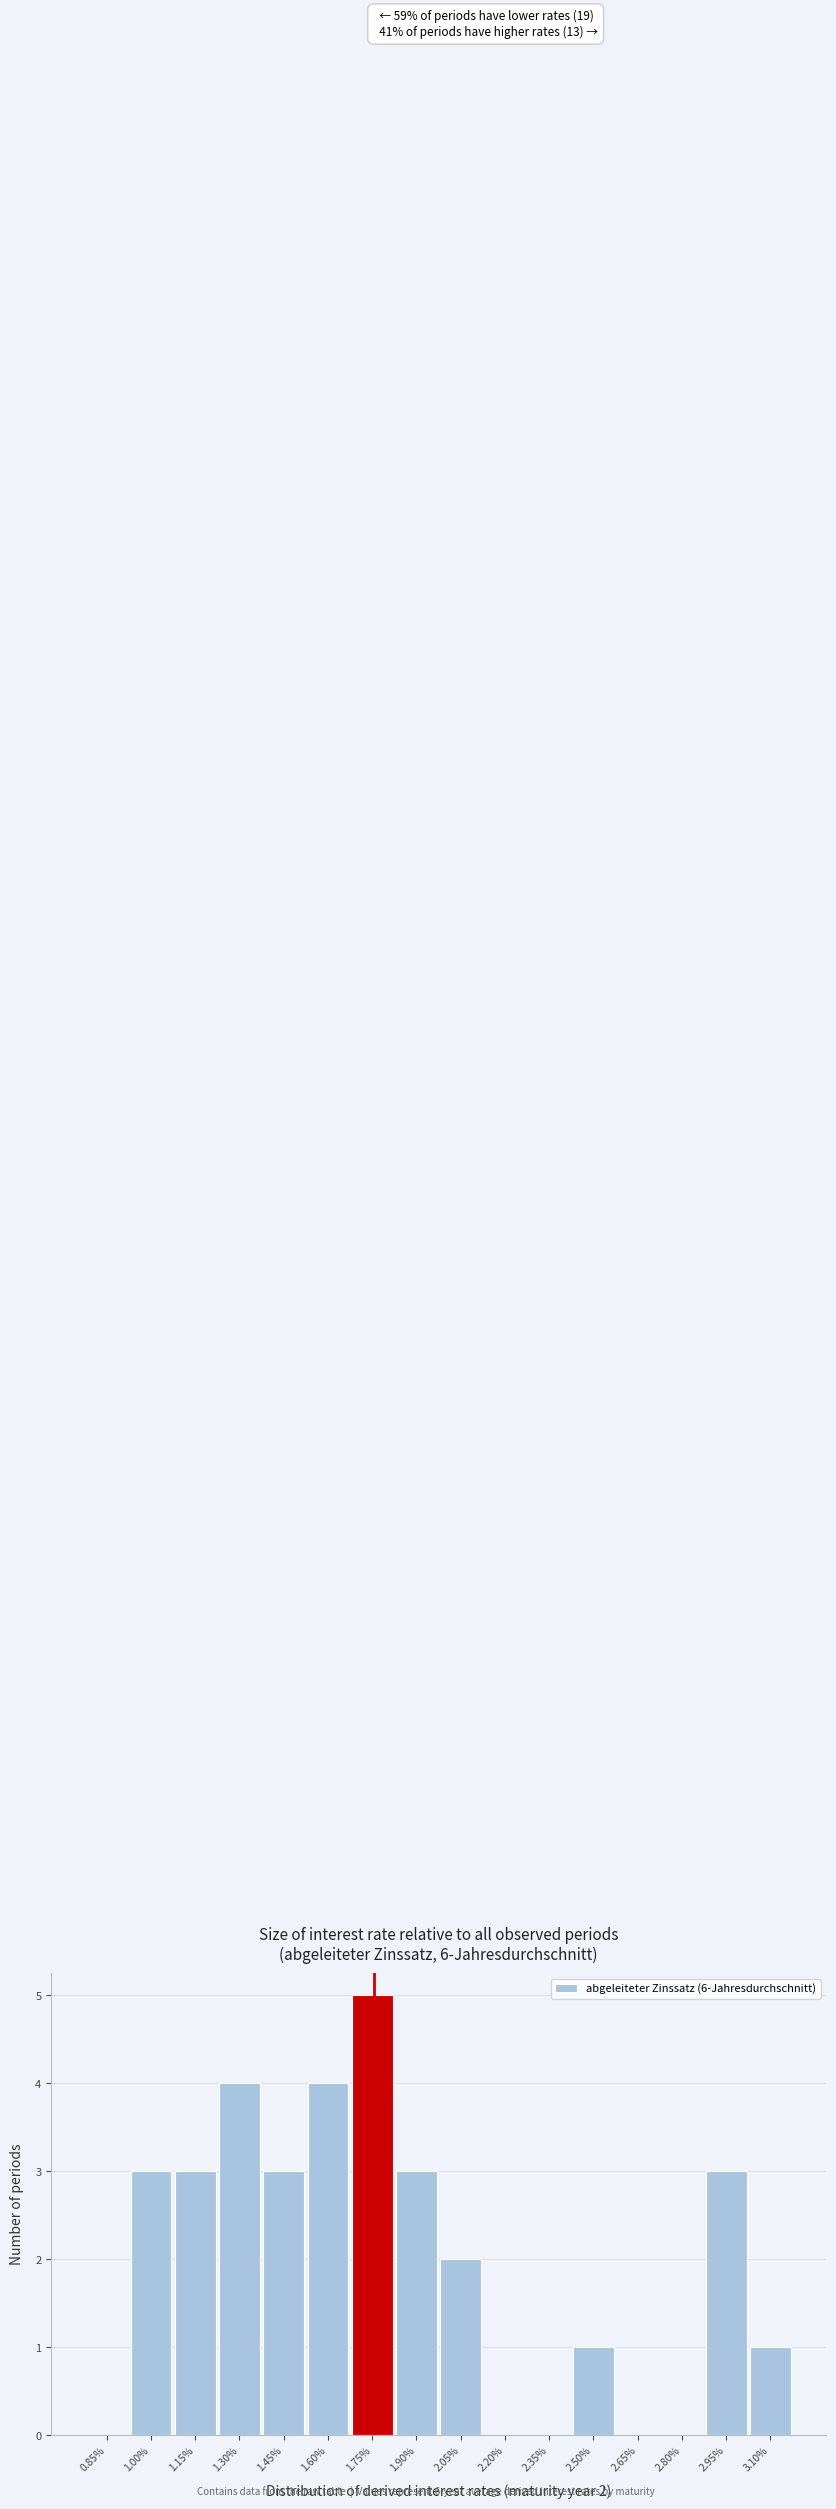

Reading left to right, extract all data points from this chart.

0.85%=0	1.00%=3	1.15%=3	1.30%=4	1.45%=3	1.60%=4	1.75%=5	1.90%=3	2.05%=2	2.20%=0	2.35%=0	2.50%=1	2.65%=0	2.80%=0	2.95%=3	3.10%=1